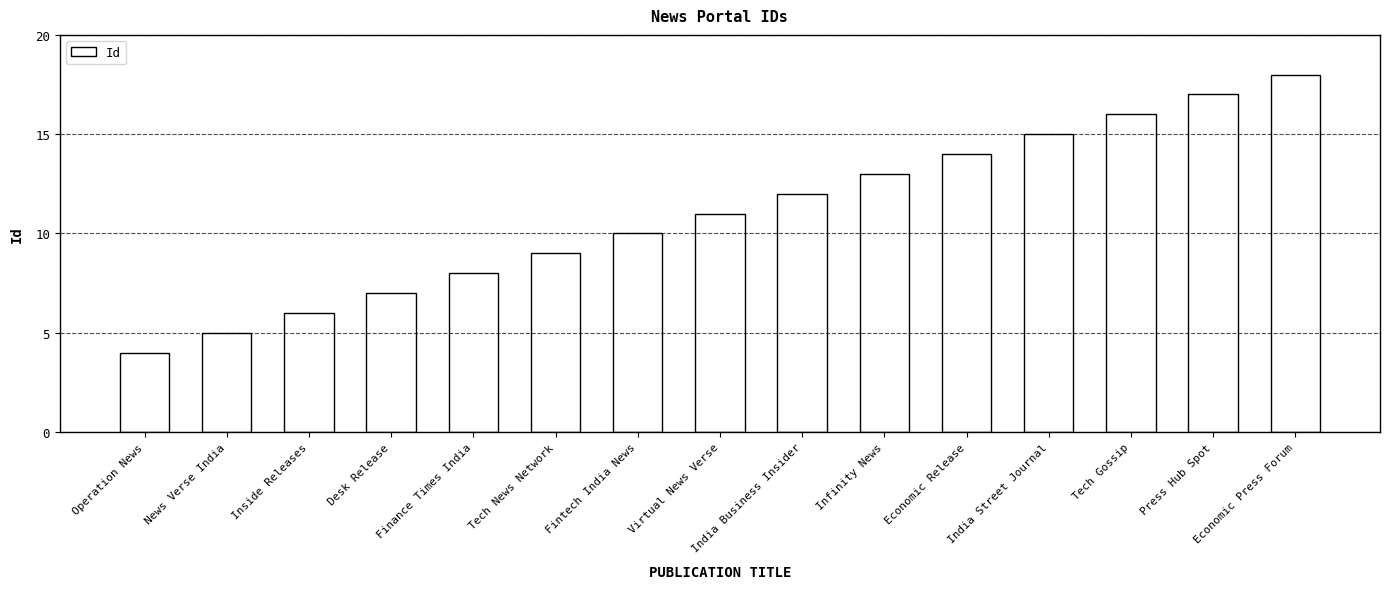

The value at Finance Times India is 8. True or false?

True